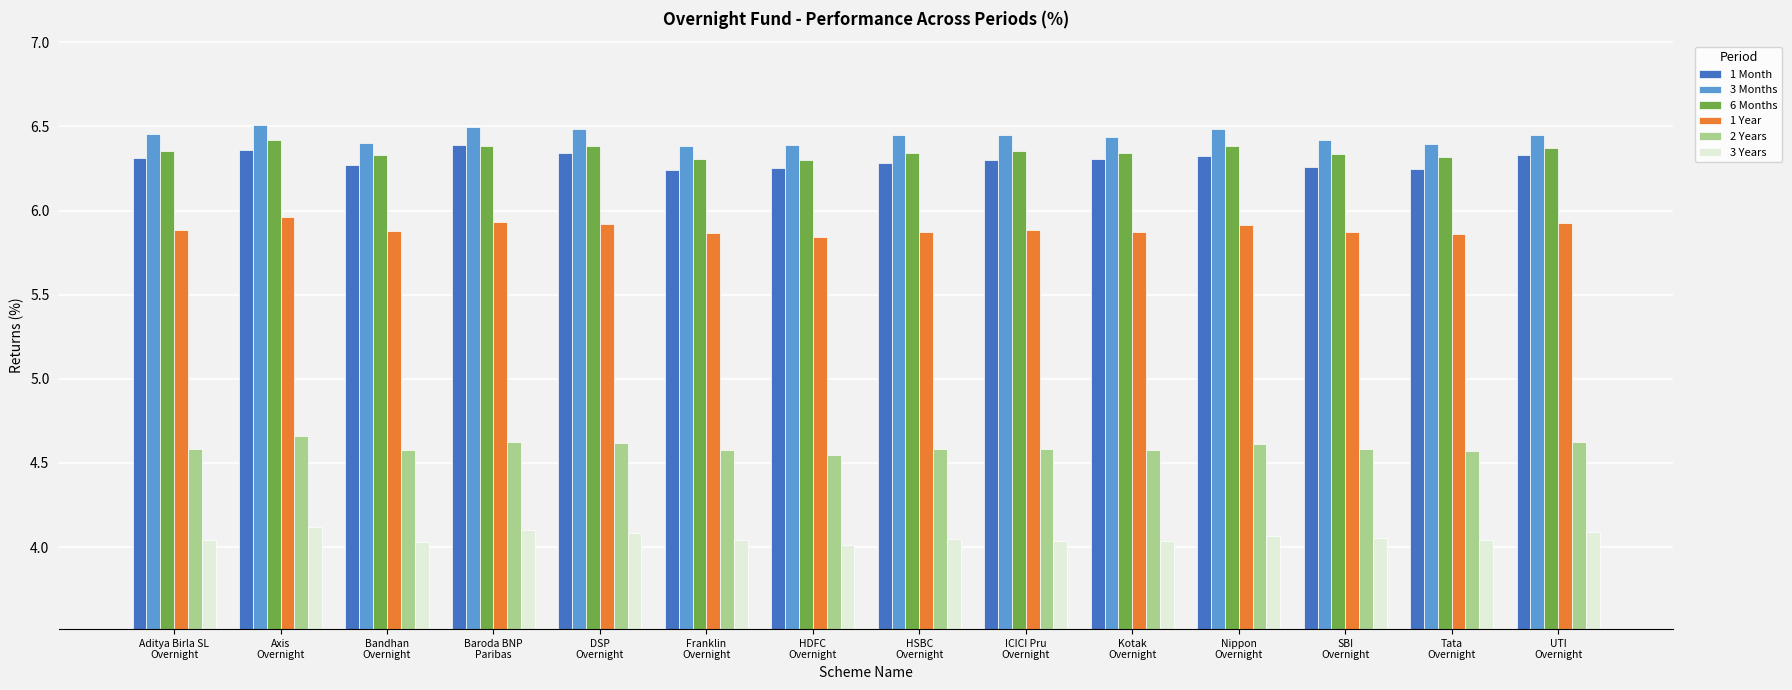

How many bars are there in total?

84